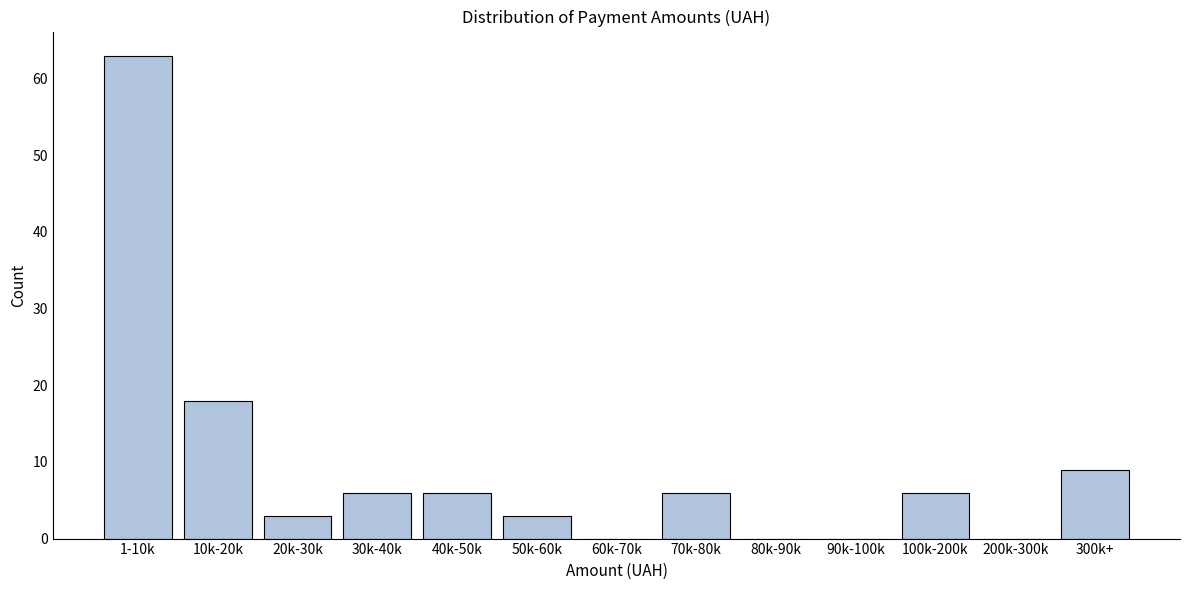

Reading left to right, transcribe all the data shown in this chart.

1-10k=63	10k-20k=18	20k-30k=3	30k-40k=6	40k-50k=6	50k-60k=3	60k-70k=0	70k-80k=6	80k-90k=0	90k-100k=0	100k-200k=6	200k-300k=0	300k+=9